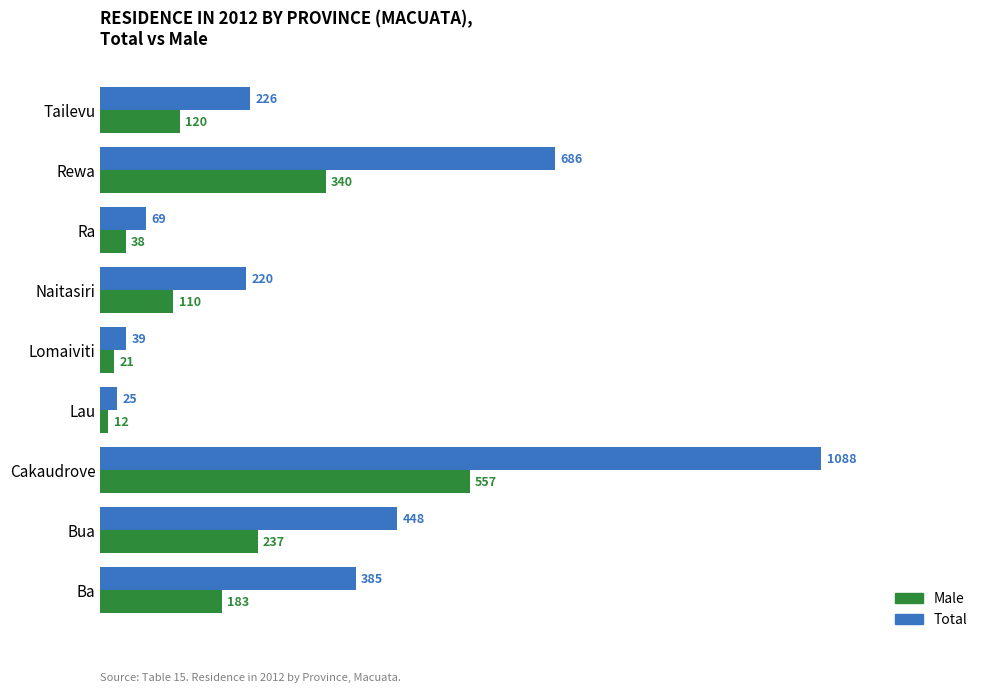

What is the minimum value for Male?

12